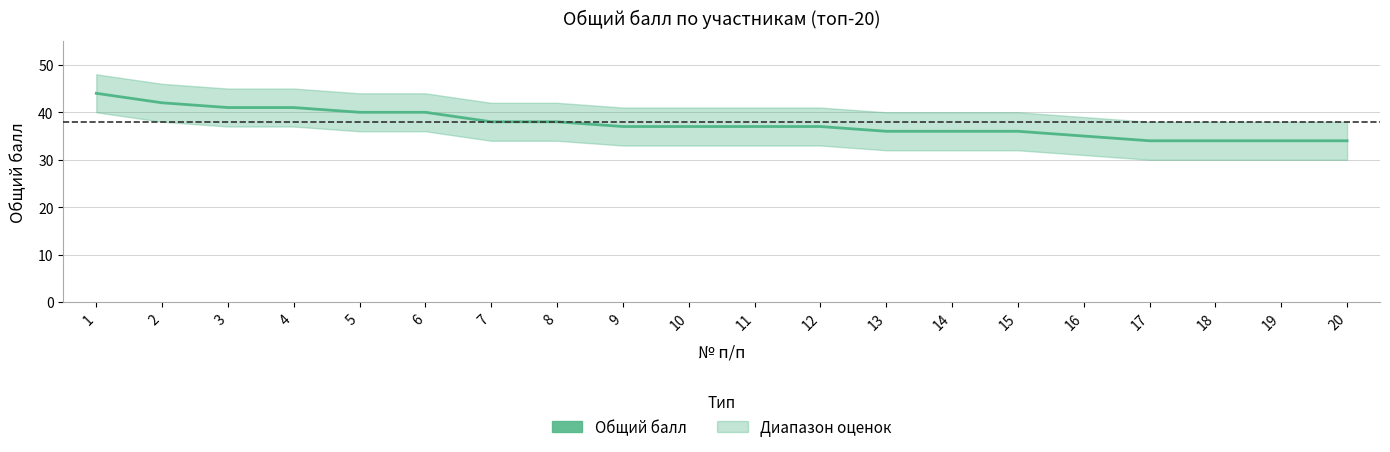

Reading right to left, what are all the values shown in this chart?

34	34	34	34	35	36	36	36	37	37	37	37	38	38	40	40	41	41	42	44